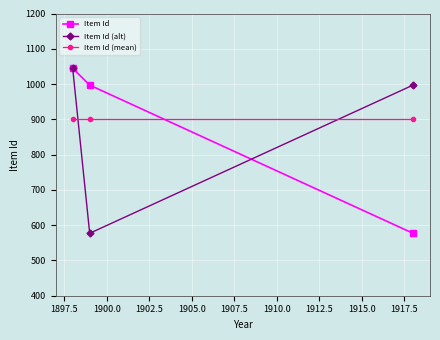

What is the value of the Item Id (mean) point at the 3rd from the left?

900